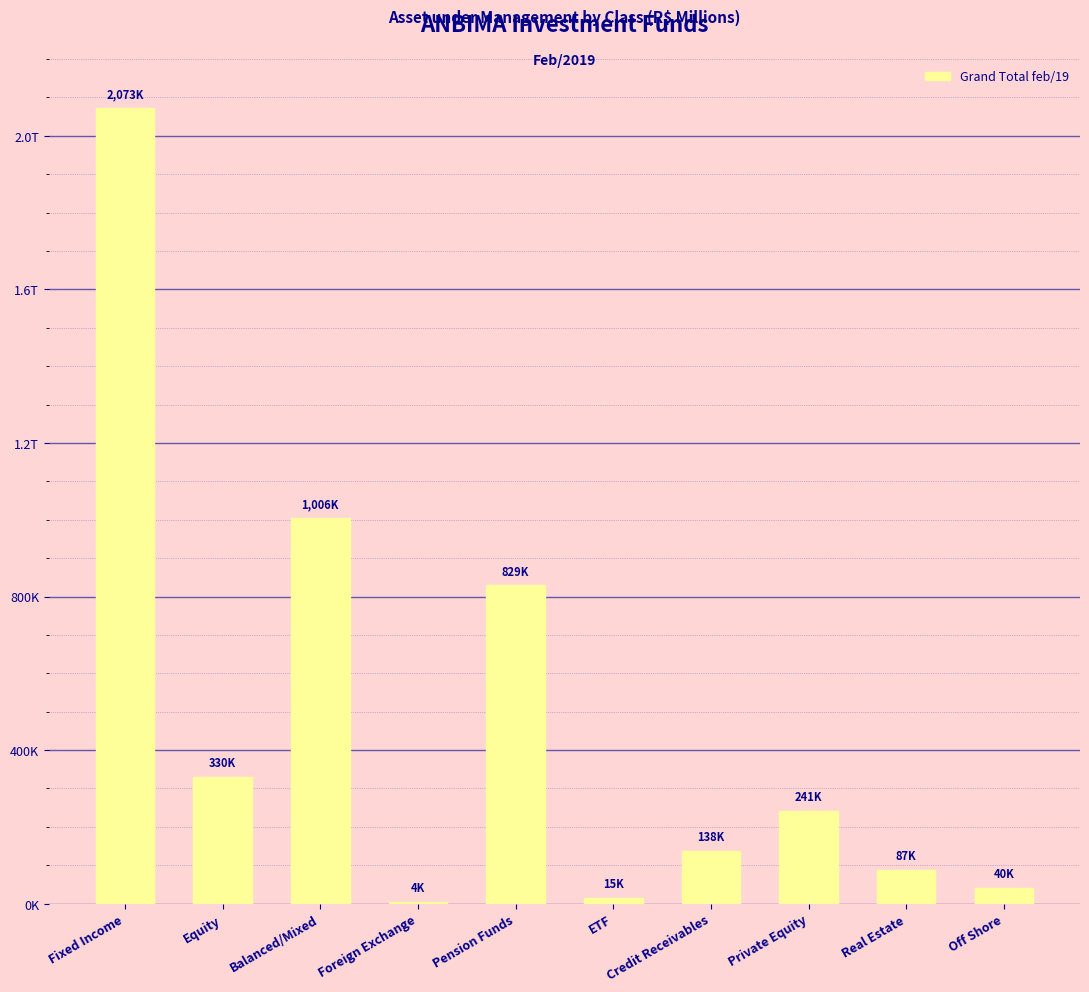

Are the bars horizontal?

No